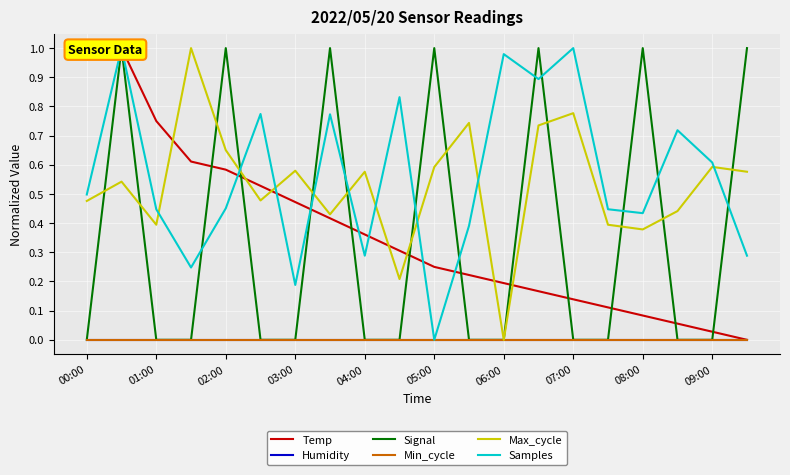

What is the spread (max minus min) of values at 07:00?

1.0